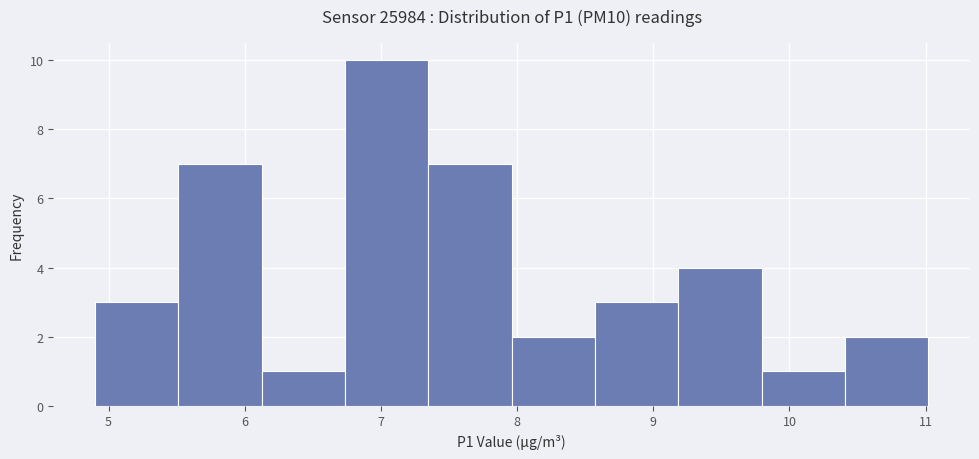

Which range on the x-axis has the tallest bar?

6.7 to 7.3